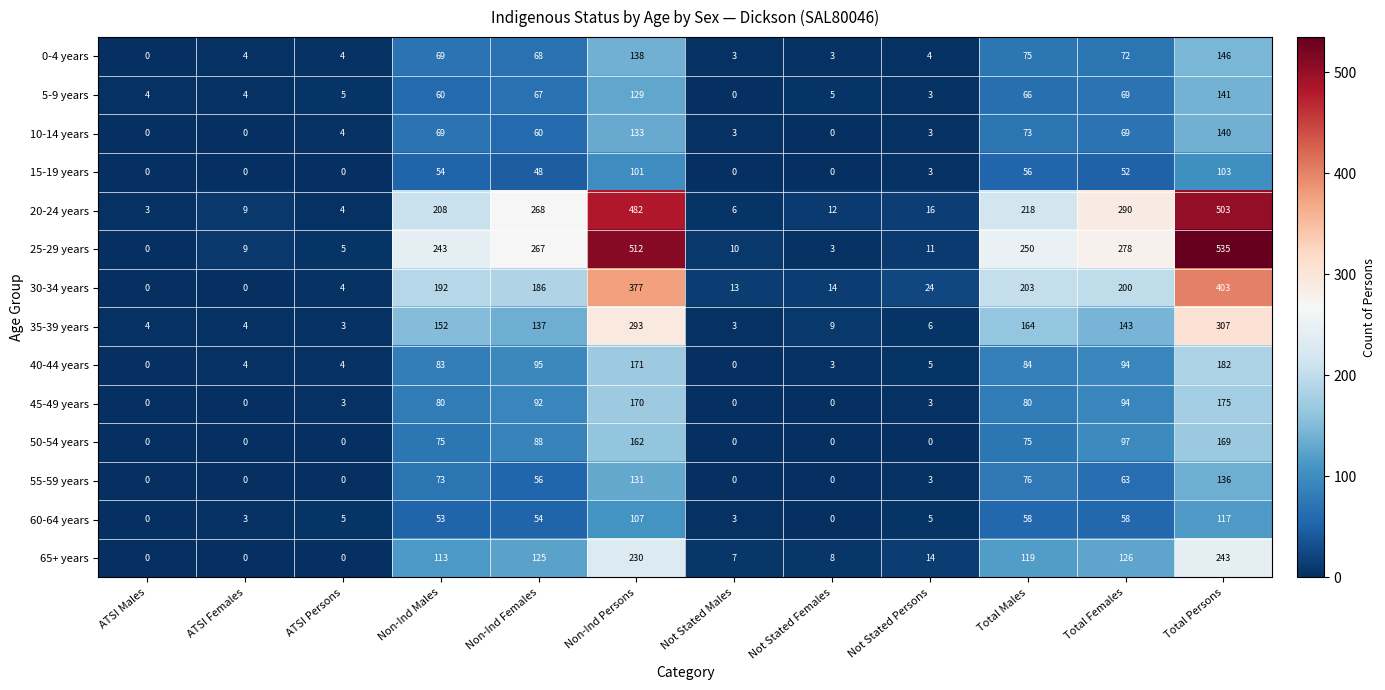

At Non-Ind Persons, list the series in order from smallest to largest.

15-19 years, 60-64 years, 5-9 years, 55-59 years, 10-14 years, 0-4 years, 50-54 years, 45-49 years, 40-44 years, 65+ years, 35-39 years, 30-34 years, 20-24 years, 25-29 years